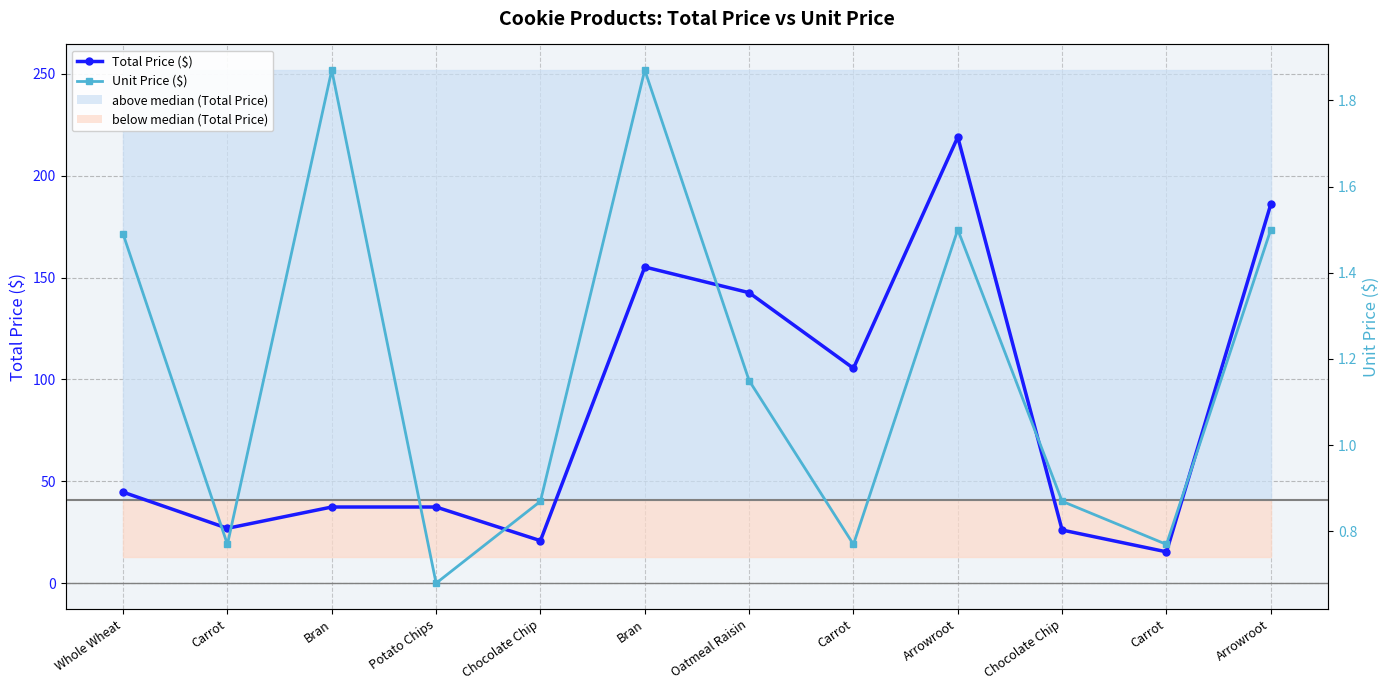

What is the value of the Total Price ($) point at the 10th from the left?

20.9